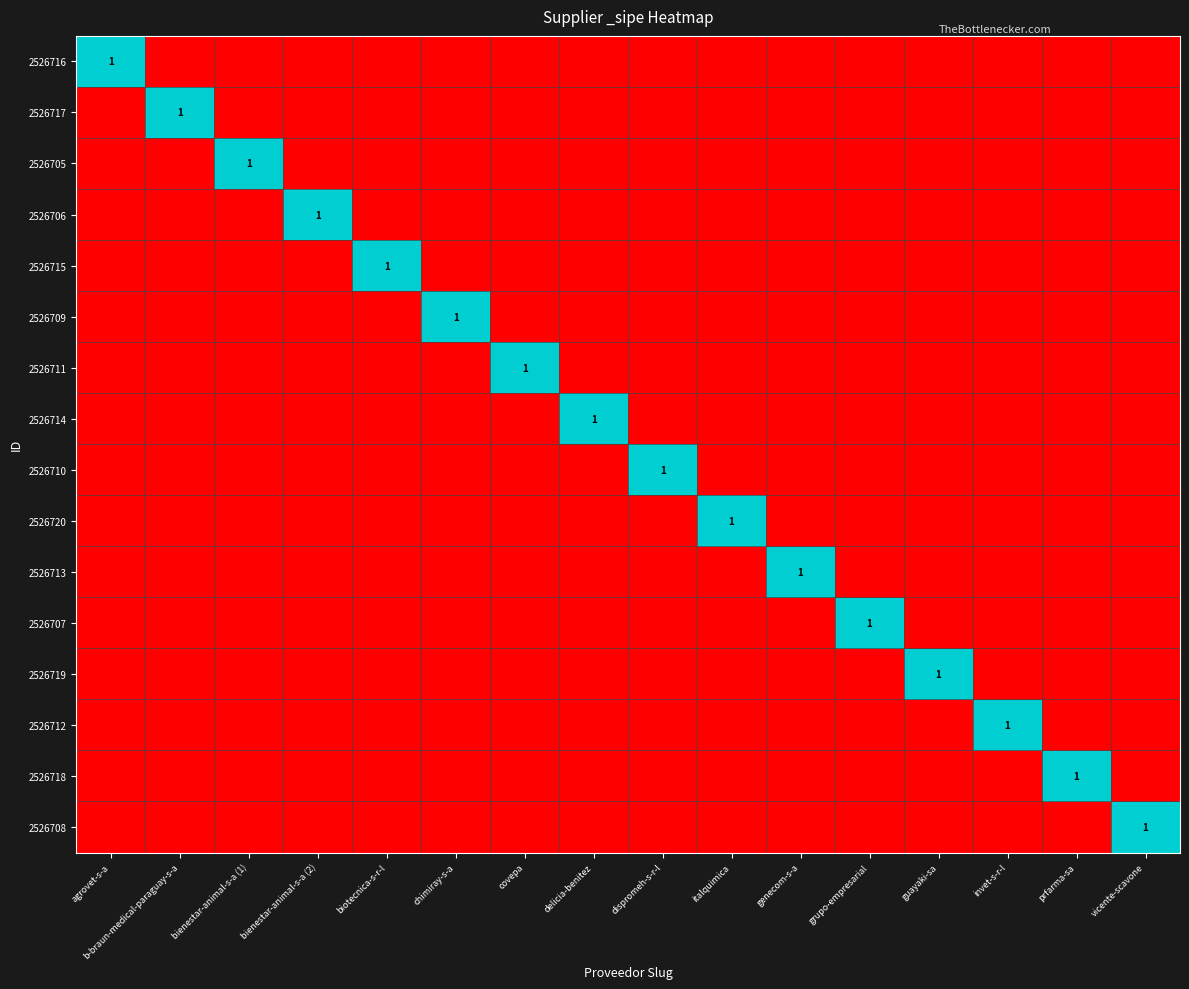

Is it true that 2526707 equals 0 at prfarma-sa?

True